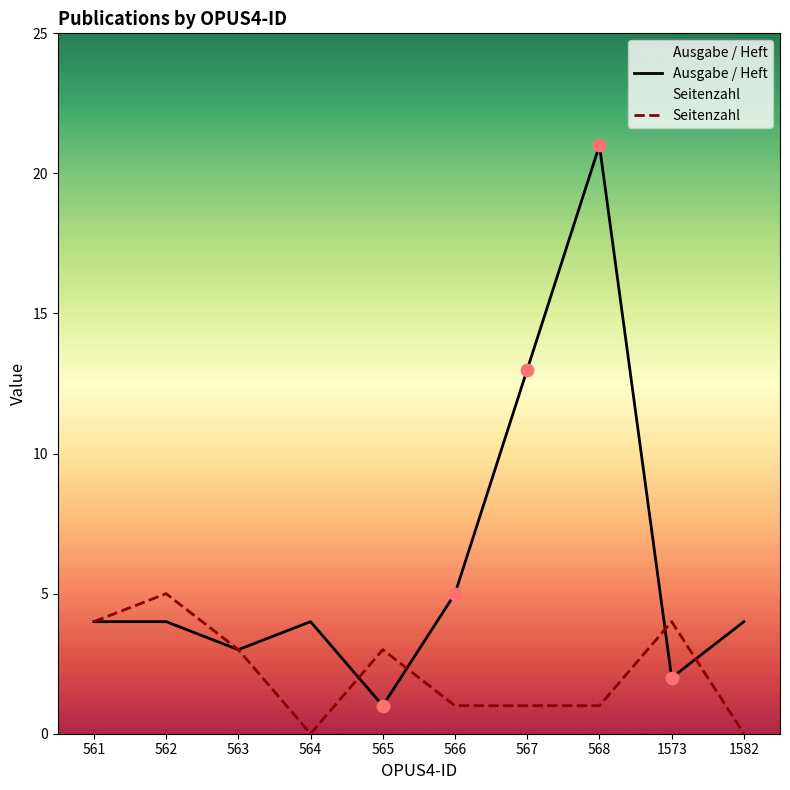

Which series reaches the minimum Y coordinate?

Seitenzahl